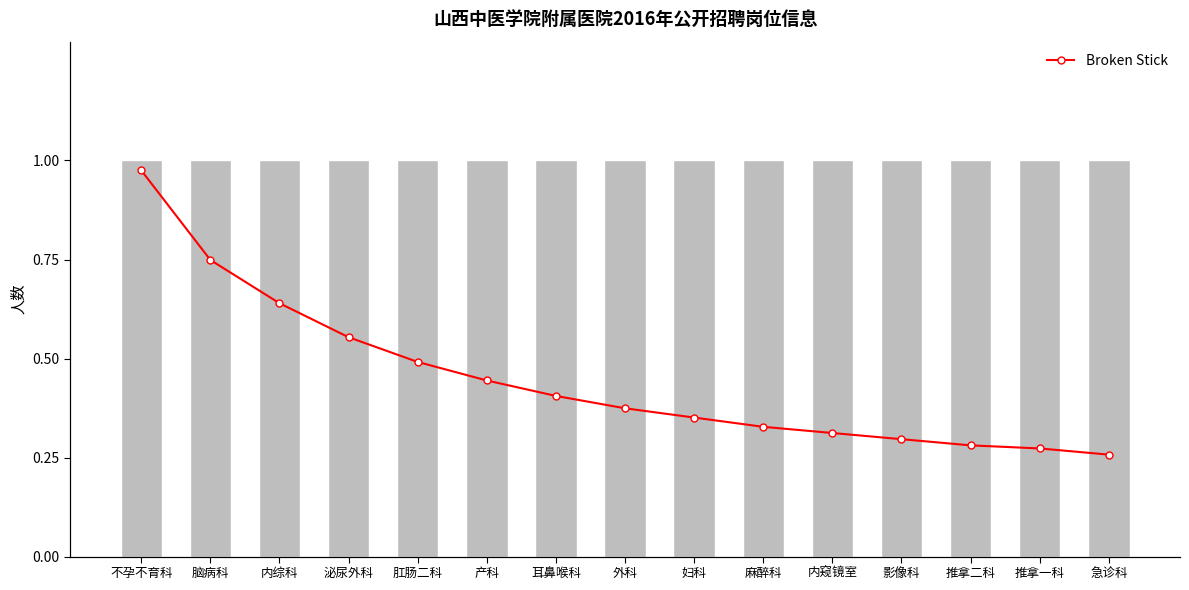

What is the label of the 11th bar from the left?

内窥镜室